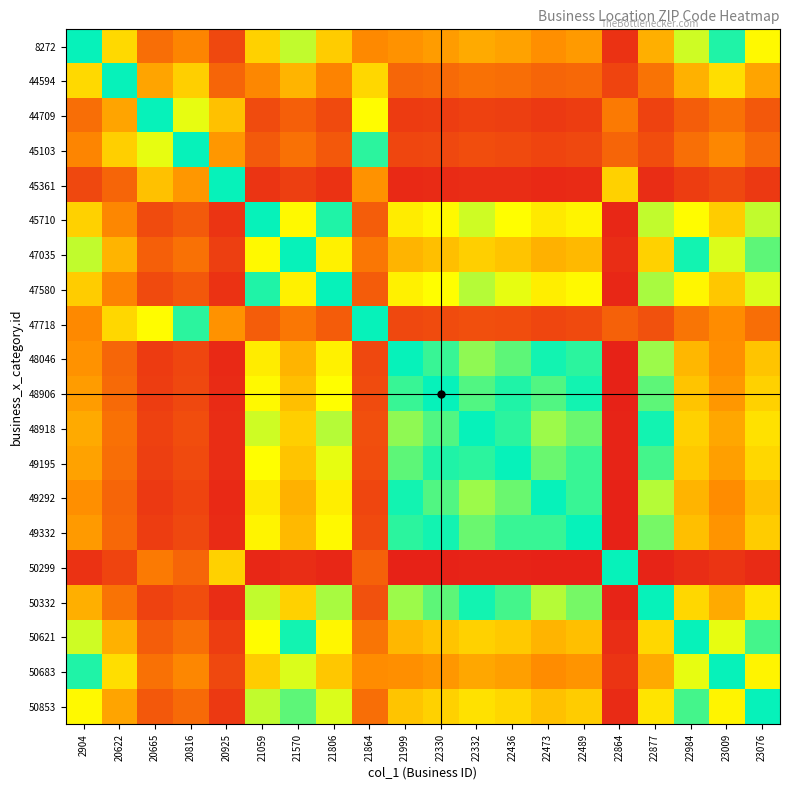

At how many categories does at least one series exceed 0?

20